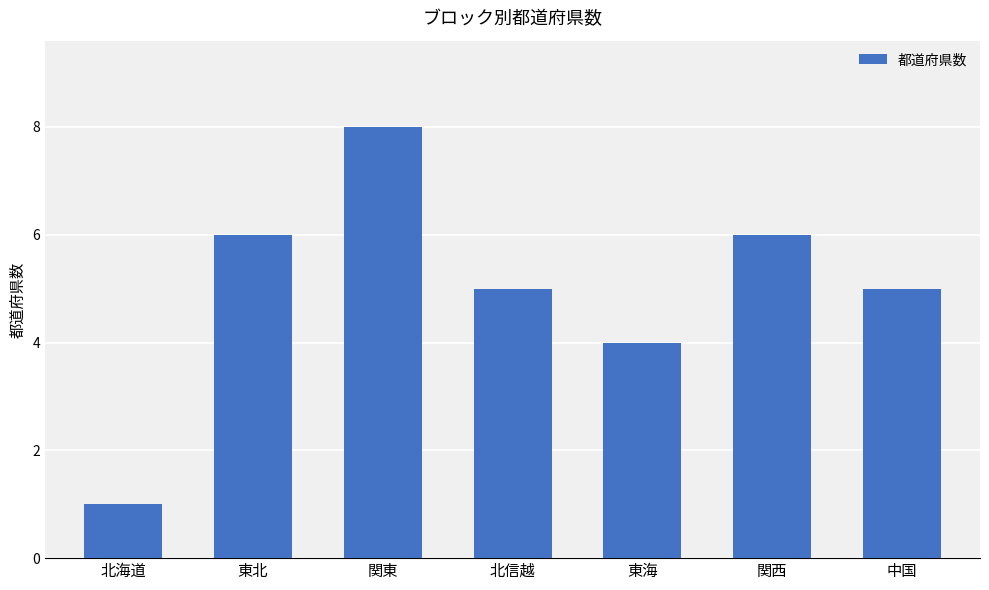

What position from the left is 東海?

5